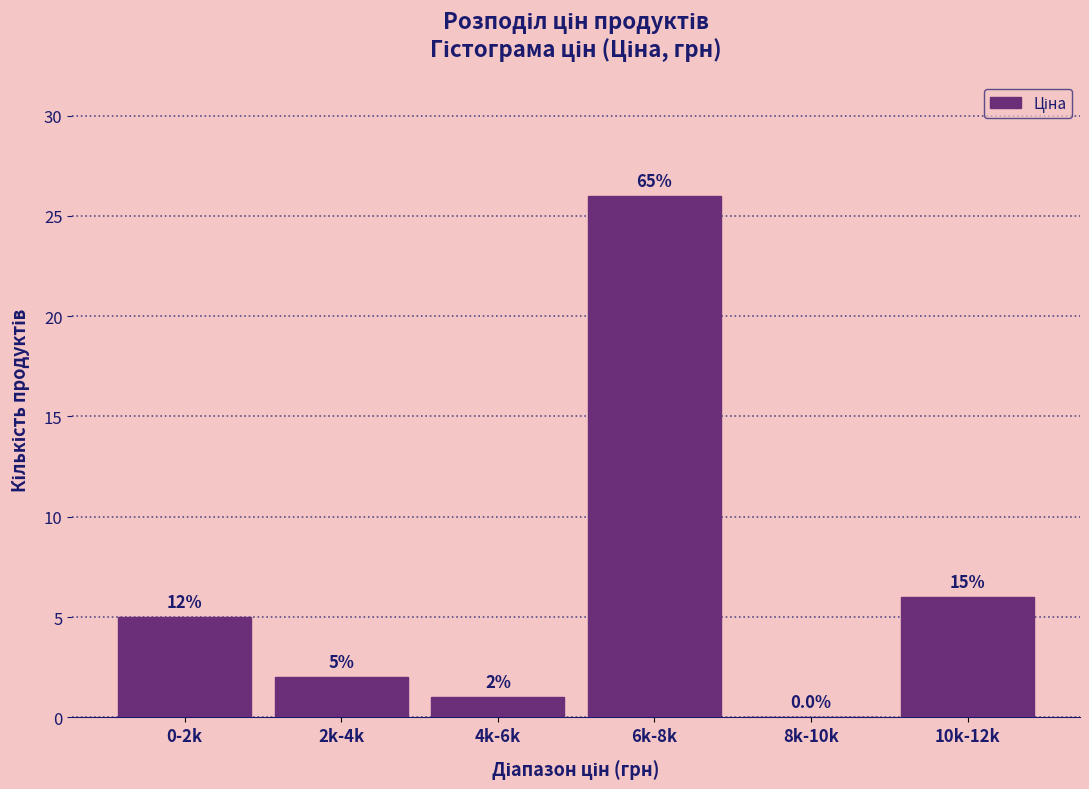

Reading left to right, list all the values displayed in this chart.

0-2k=5	2k-4k=2	4k-6k=1	6k-8k=26	8k-10k=0	10k-12k=6